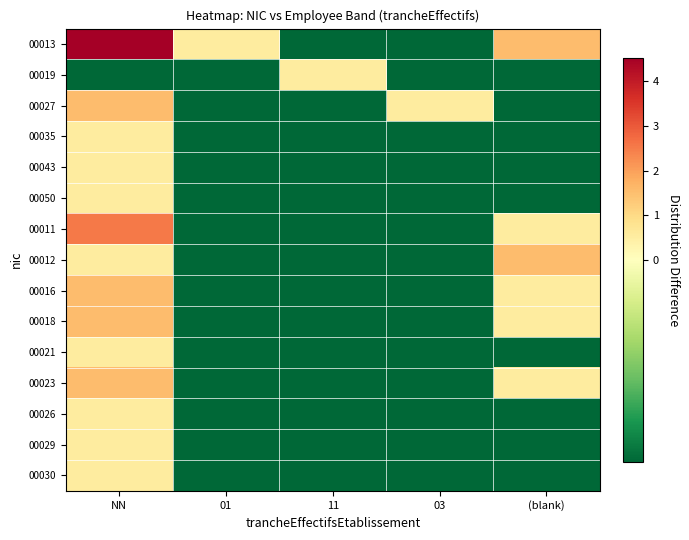

What is the spread (max minus min) of values at 01?

1.0